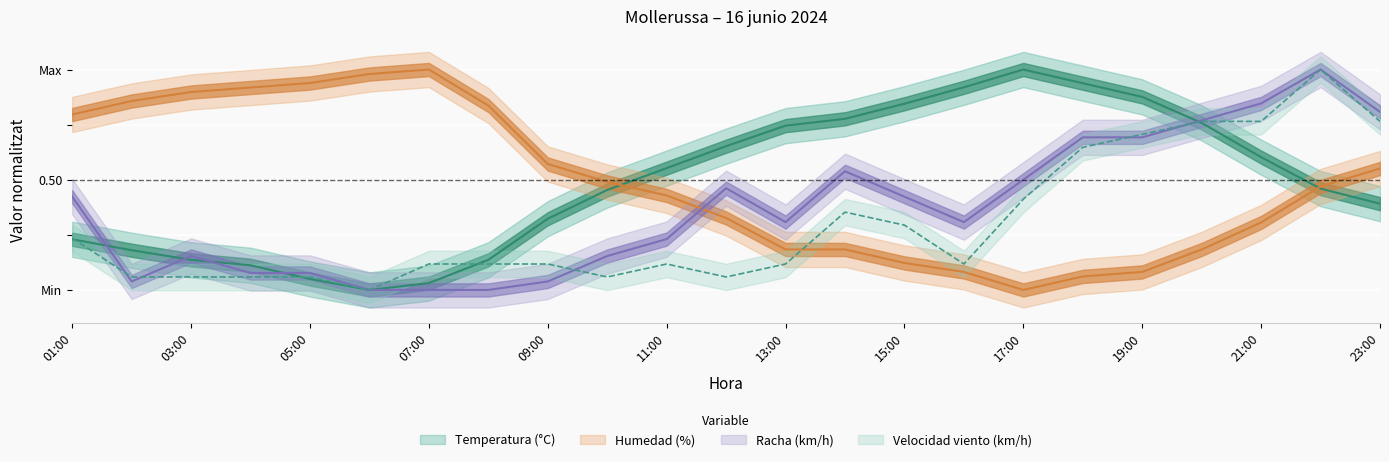

The value of Velocidad del viento (km/h) at 21:00 is 0.8. True or false?

True